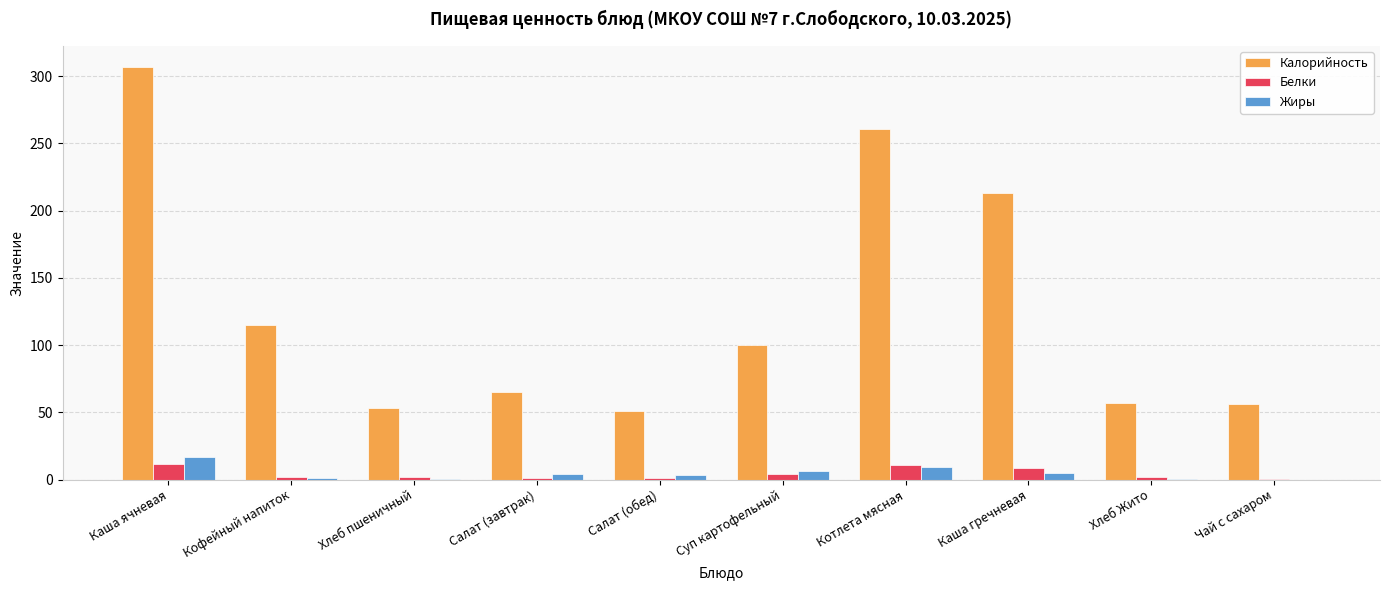

Is the value of Белки at Чай с сахаром greater than the value of Калорийность at Салат (завтрак)?

No